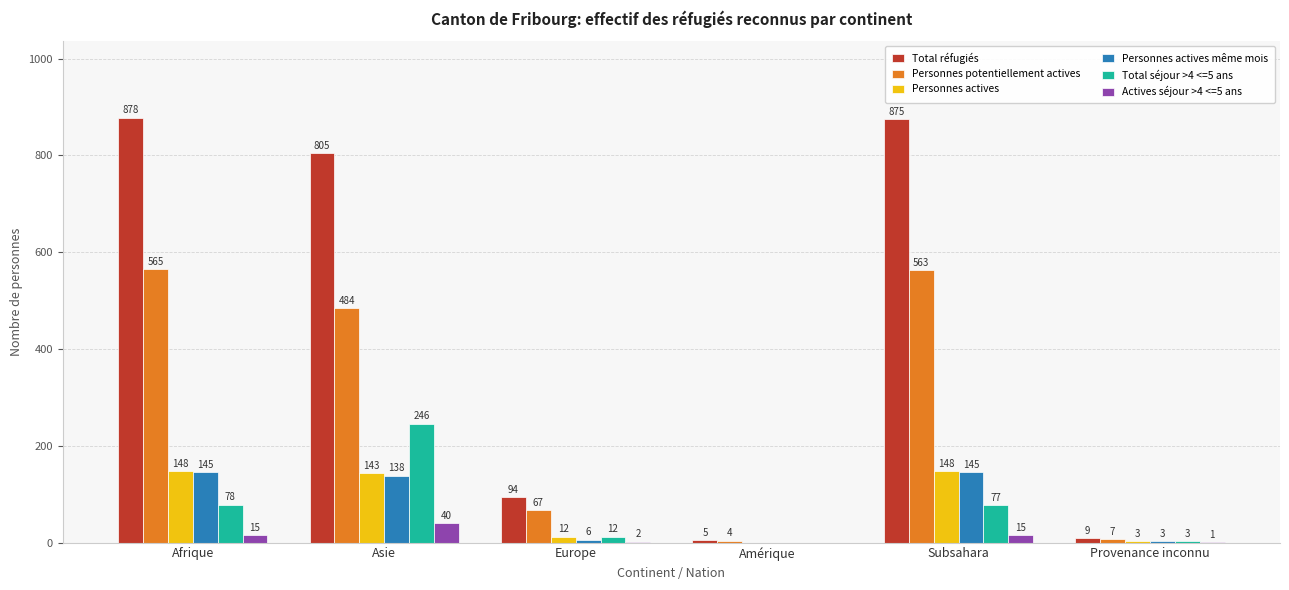

What is the total value across all series at Amérique?

9